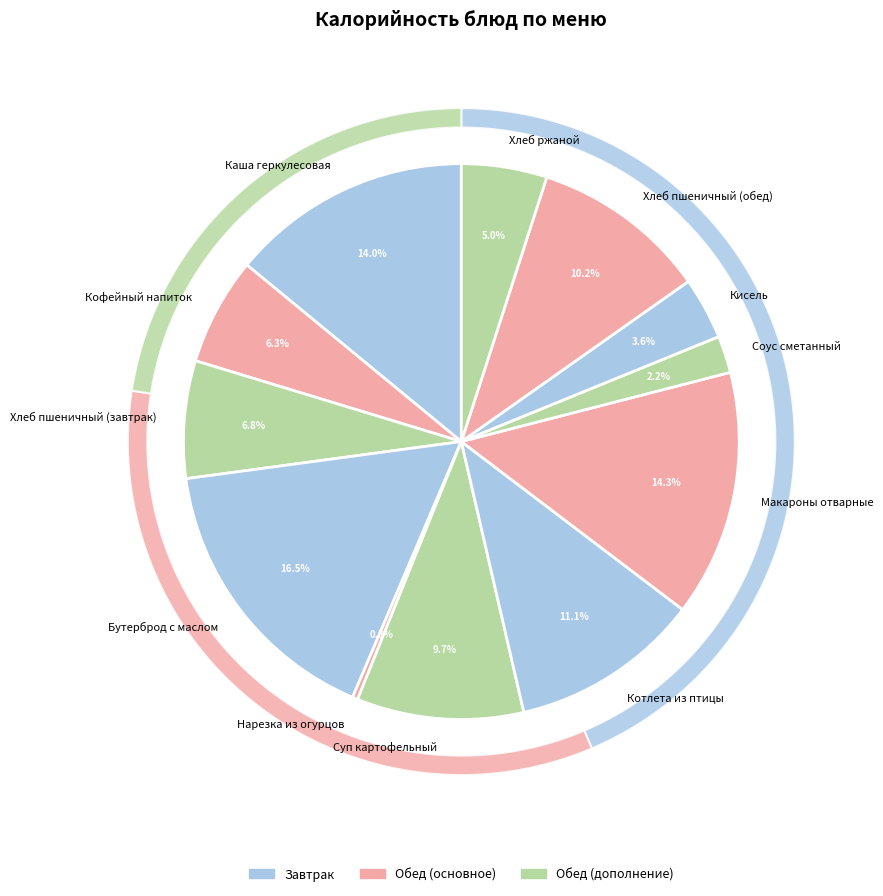

Between Кисель and Соус сметанный, which is larger?

Кисель